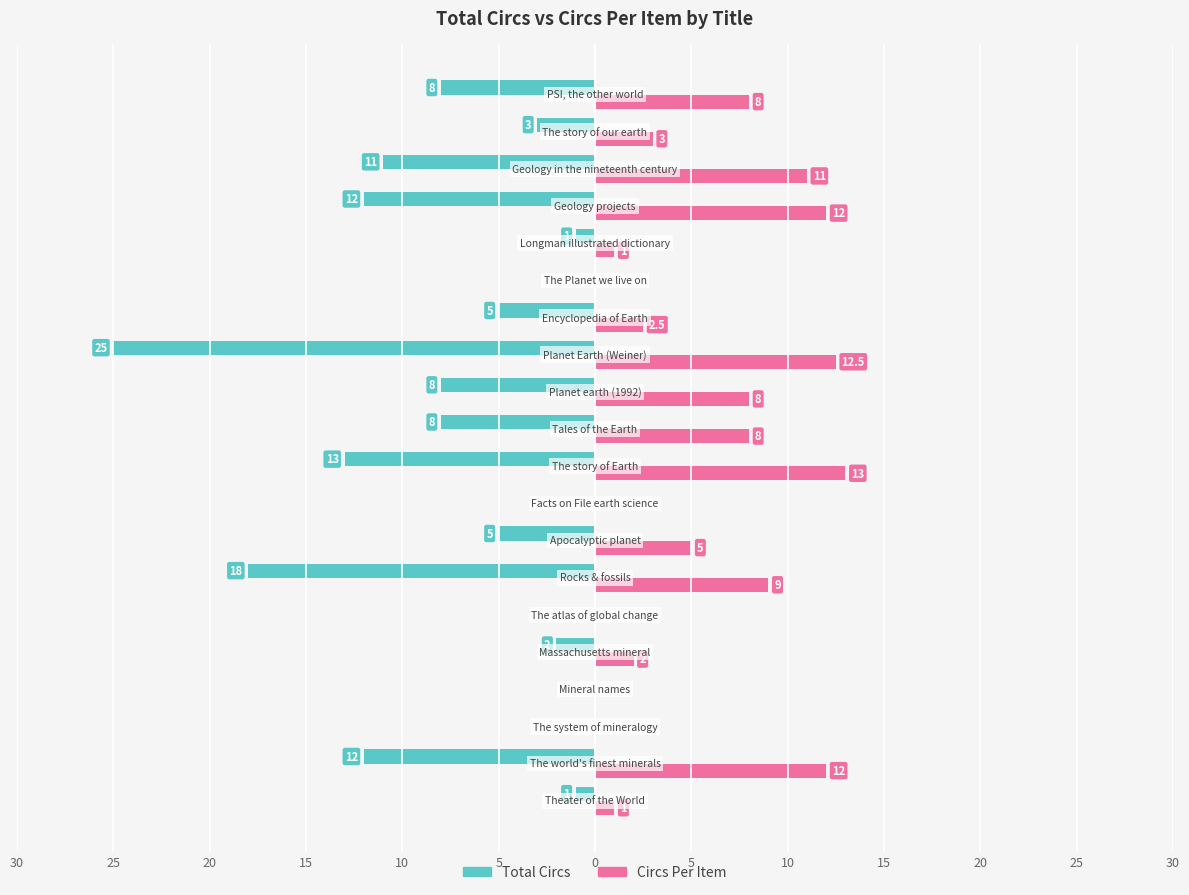

What are all the series names shown in the legend?

Total Circs, Circs Per Item